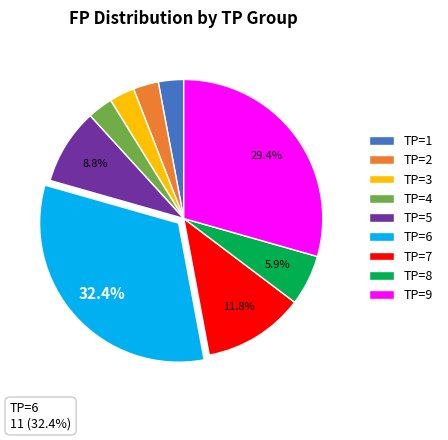

Does TP=9 represent more than half of the total?

No